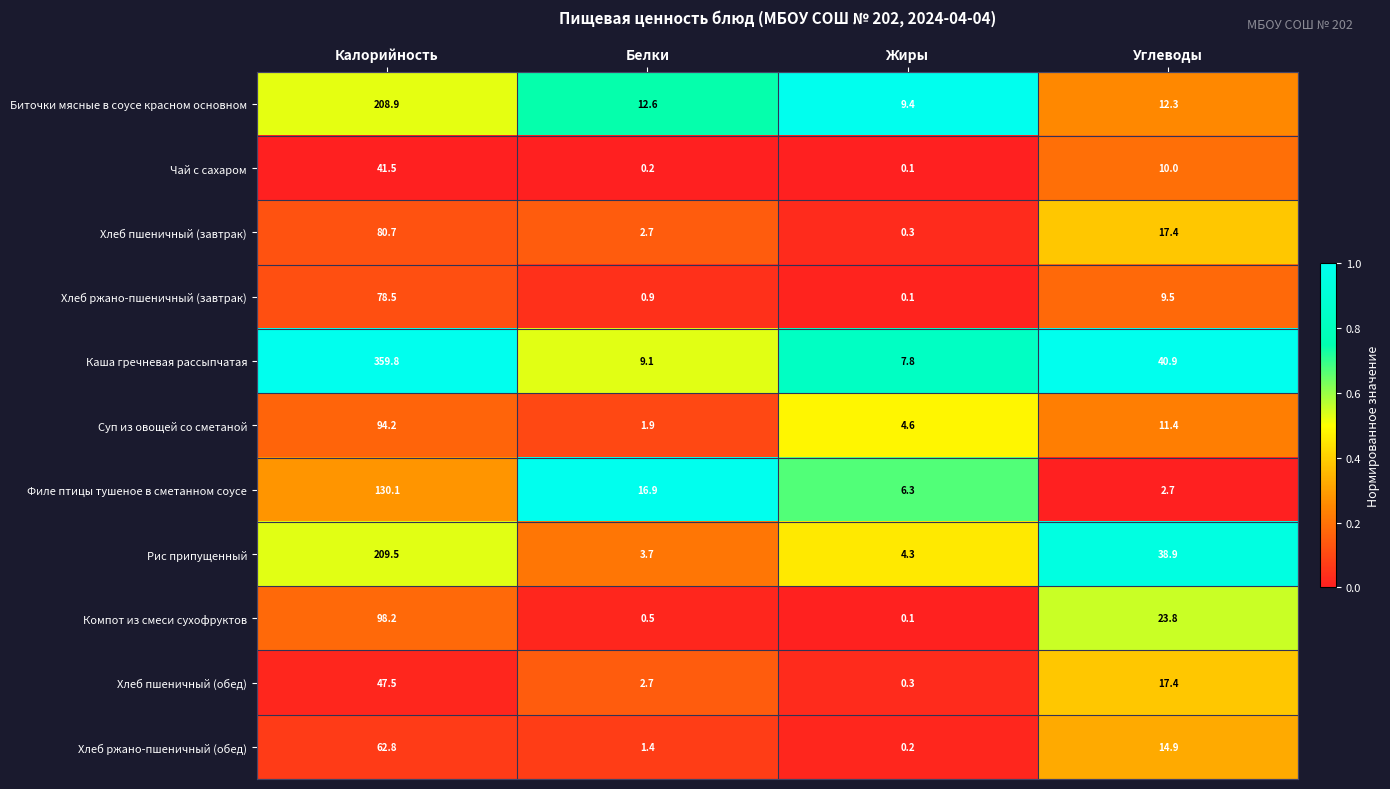

At how many categories does at least one series exceed 0?

4